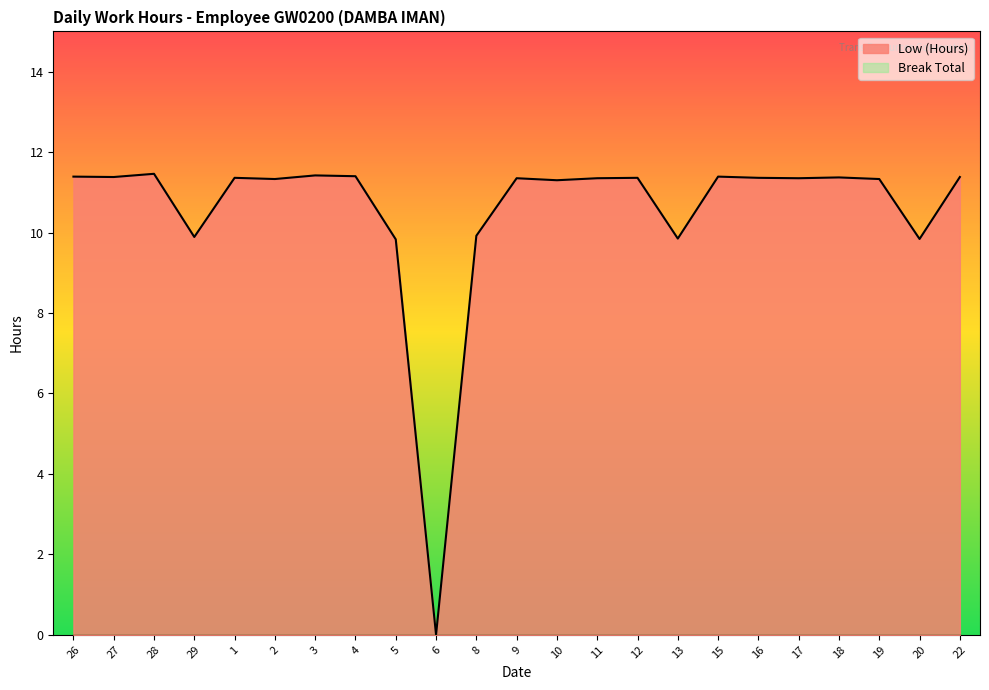

How many positive values are there?

22